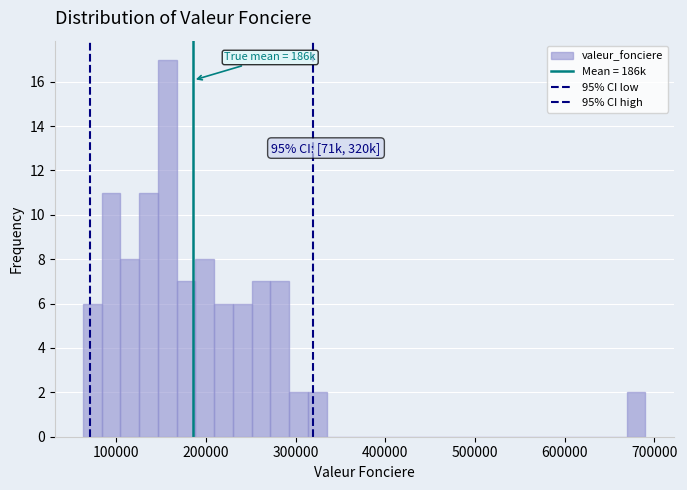

Around what value on the x-axis is the tallest bar? Give the approximate position of its centre, as read against the axis.

160000